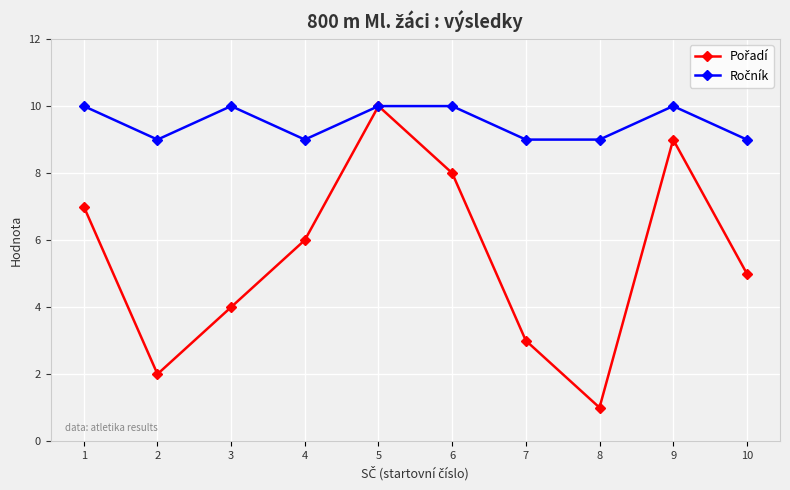

How many lines are shown in the chart?

2